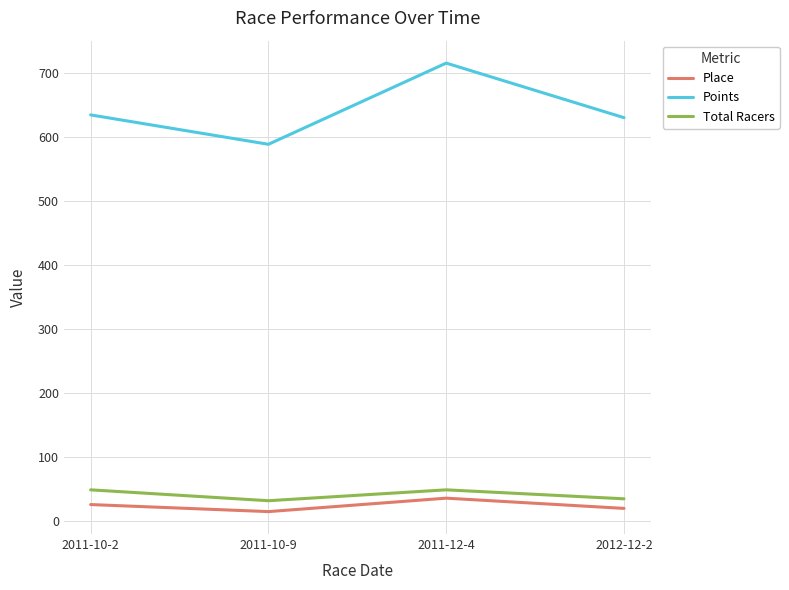

In Total Racers, how many points are lower than both neighbors (excluding endpoints)?

1